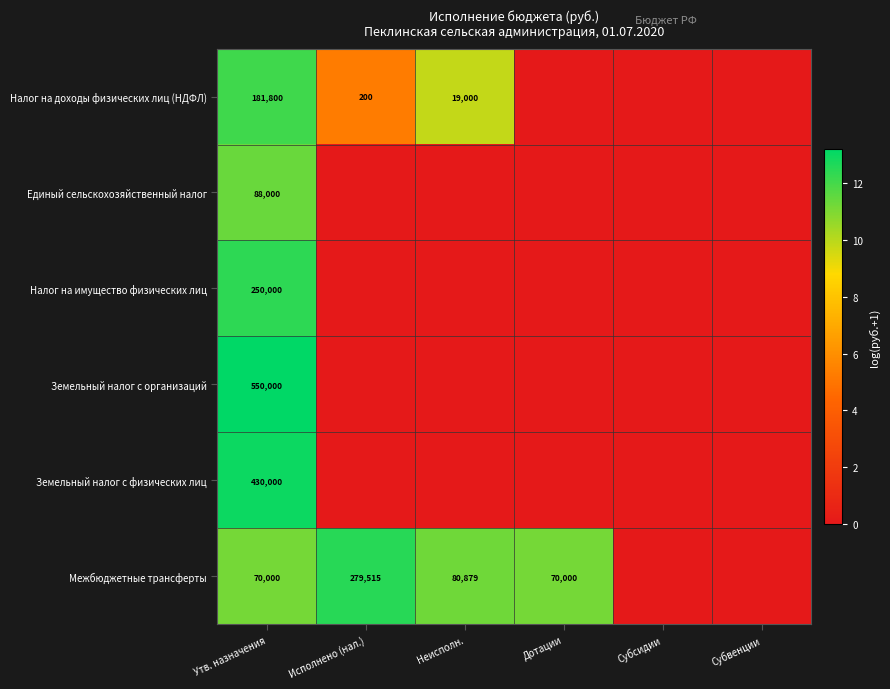

Is it true that Межбюджетные трансферты equals 70000 at Дотации?

True